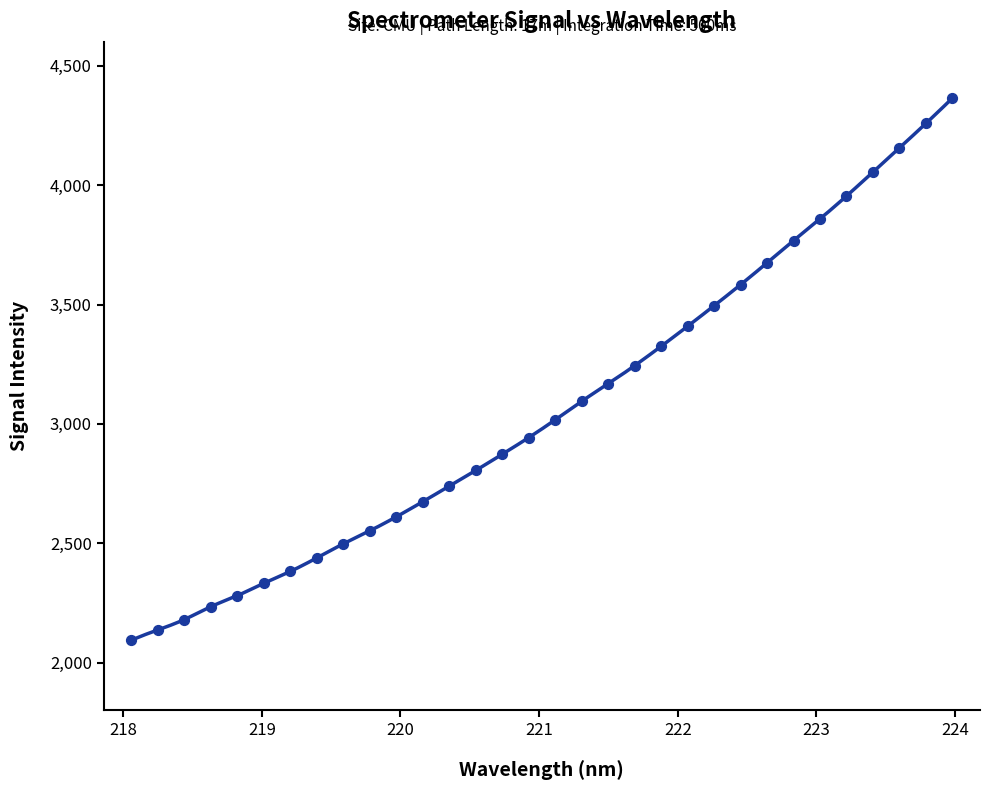

Approximately how many times larger is the value at 218.8244 compared to 222.263?

0.7